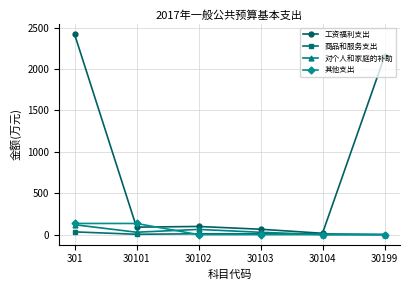

What is the difference between the highest and lowest values at 30103?

64.8